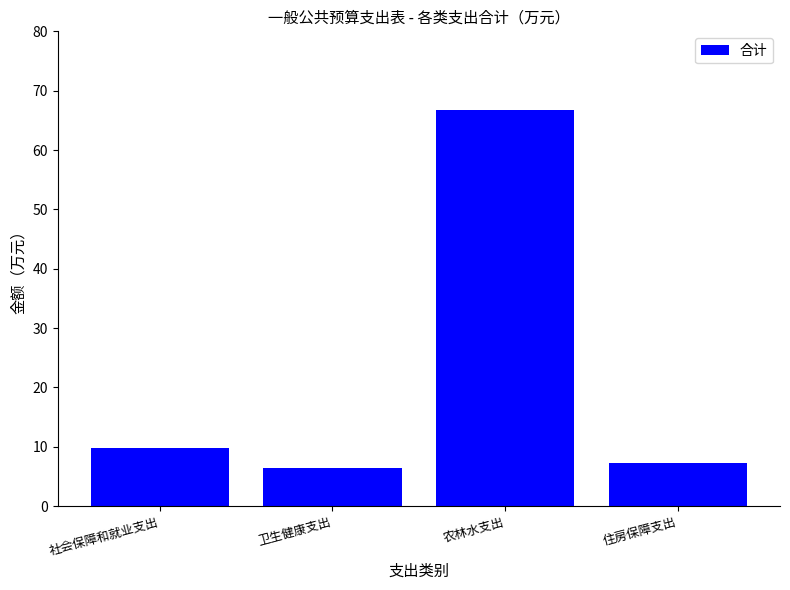

Which category has the lowest value across all series?

卫生健康支出